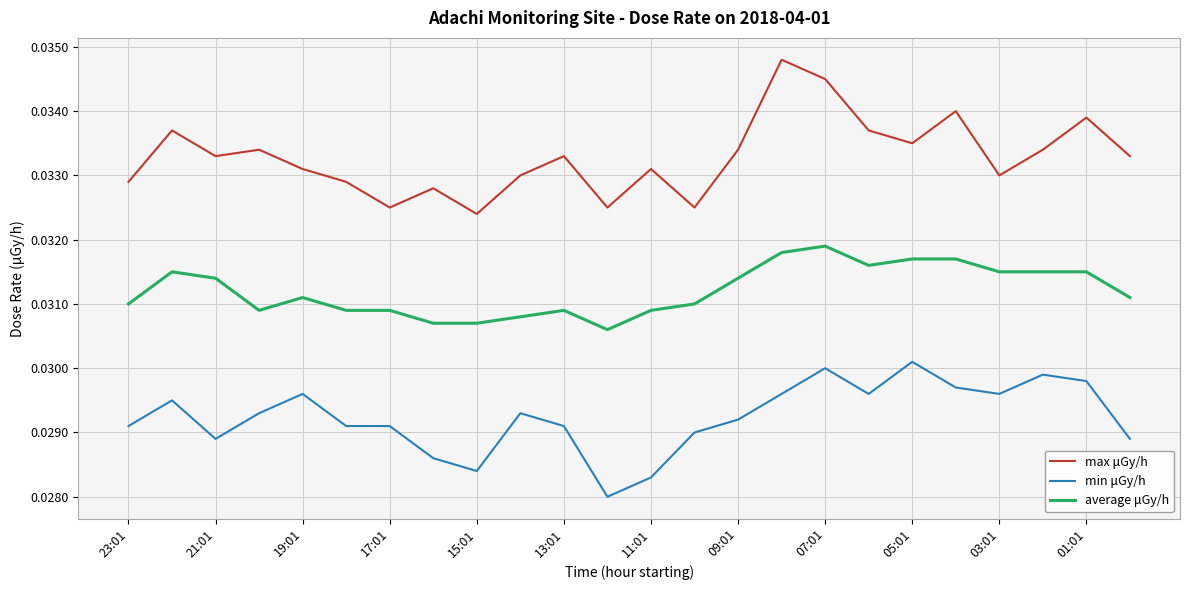

True or false: average μGy/h and max μGy/h intersect in this chart.

False